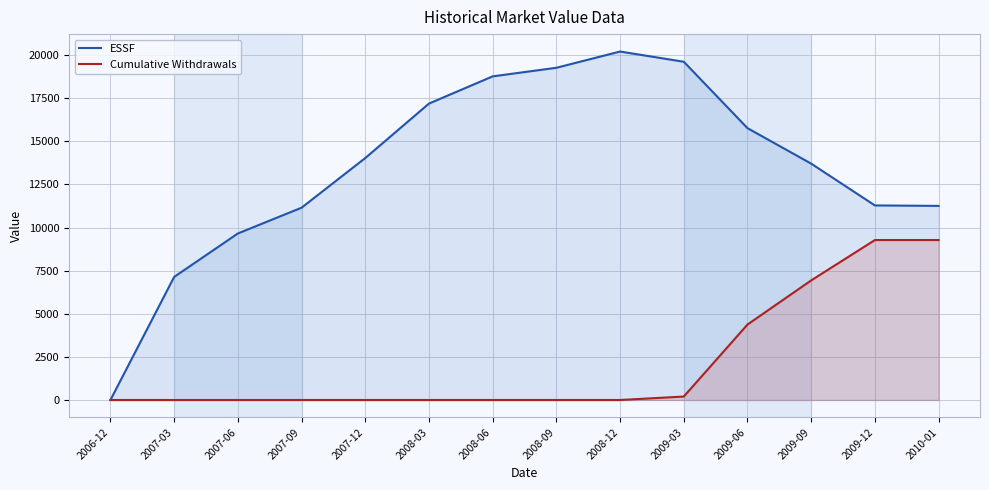

At which label does ESSF reach its peak?

2008-12